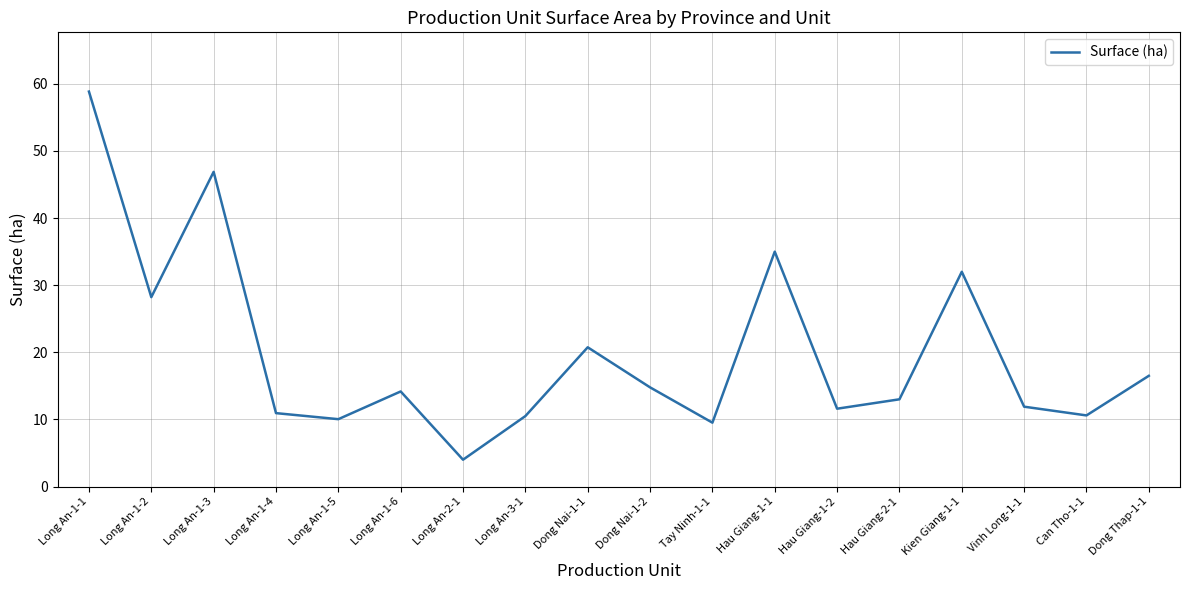

What is the change in value from Vinh Long-1-1 to Can Tho-1-1?

-1.3